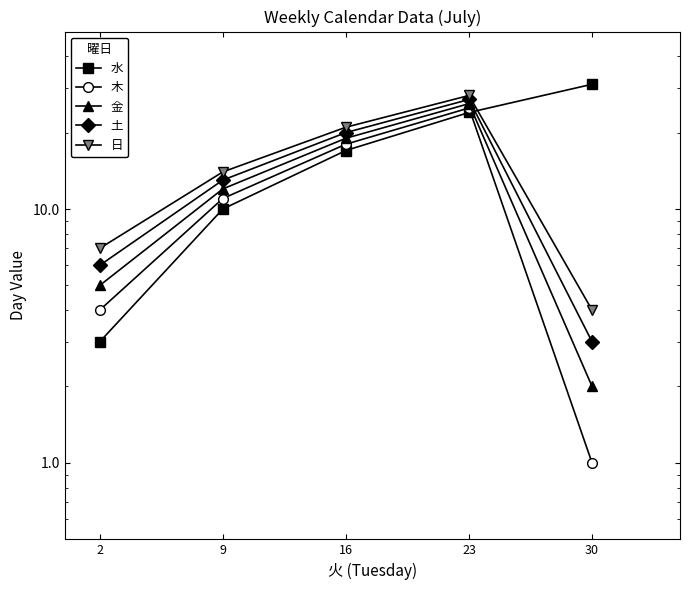

The 日 series shows 28 at 23. True or false?

True